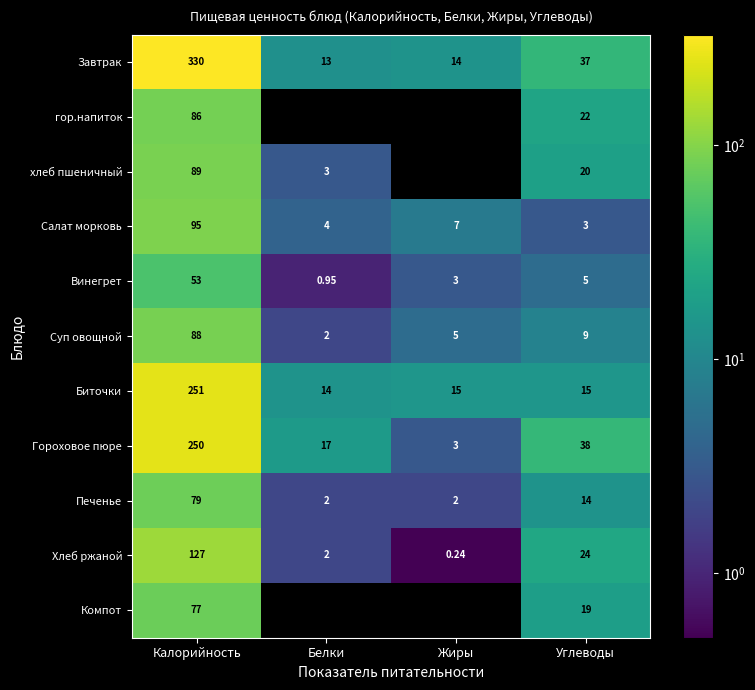

Is the value of Печенье at Калорийность greater than the value of Биточки at Белки?

Yes